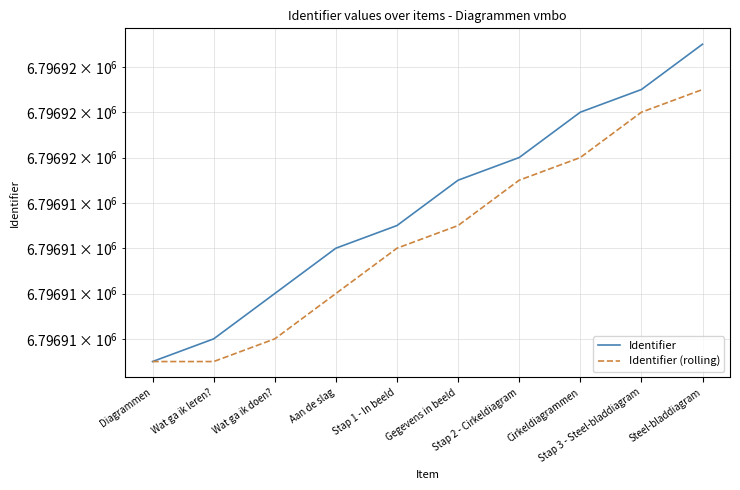

What position from the right is Stap 3 - Steel-bladdiagram?

2